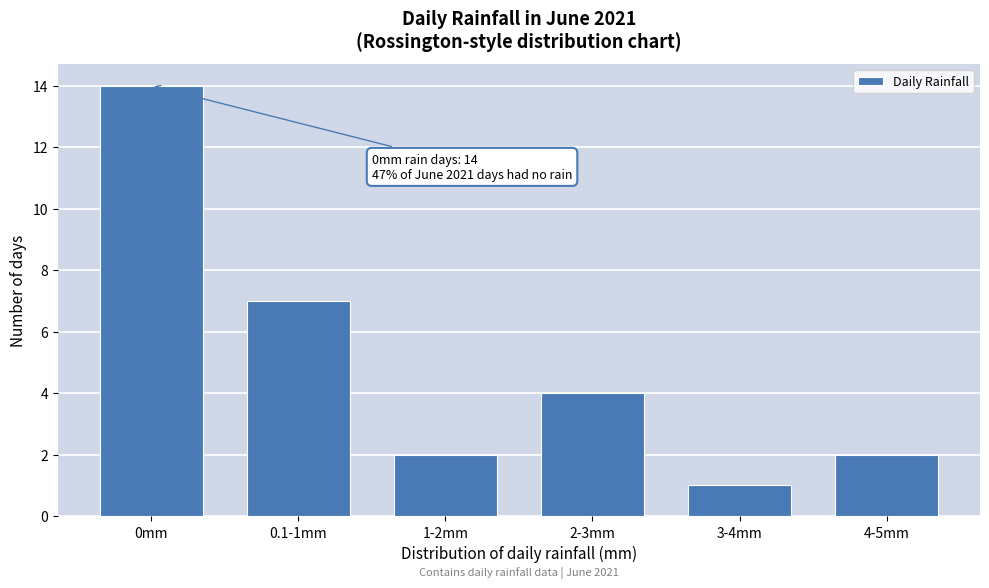

Reading right to left, what are all the values shown in this chart?

2	1	4	2	7	14